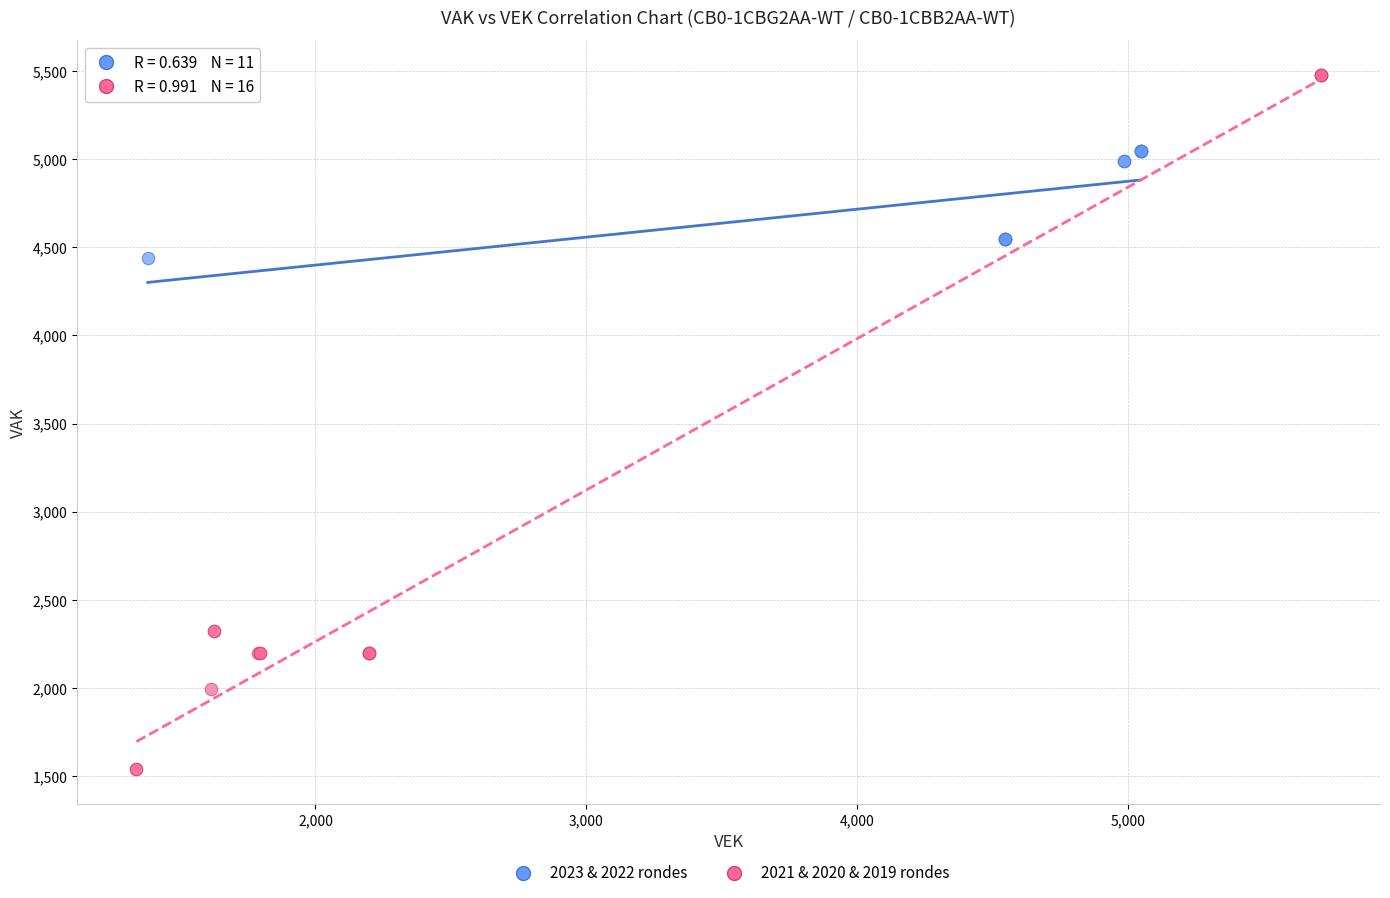

Which series reaches the minimum Y coordinate?

2021 & 2020 & 2019 rondes